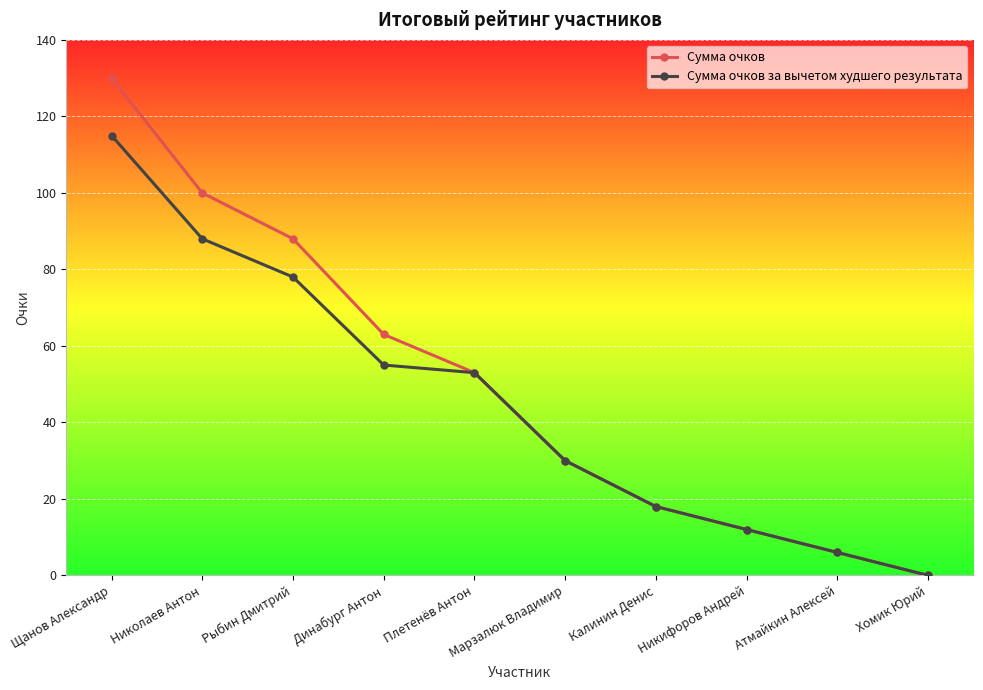

What is the average value of the Сумма очков за вычетом худшего результата series?

46